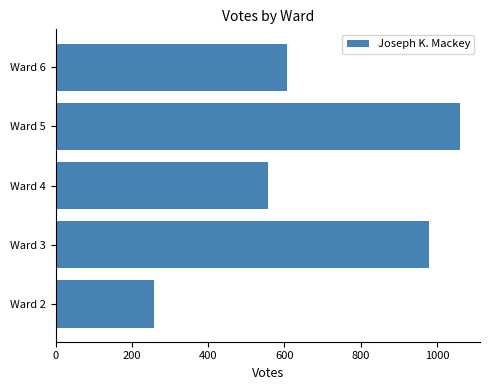

Rank the categories by value from lowest to highest.

Ward 2, Ward 4, Ward 6, Ward 3, Ward 5